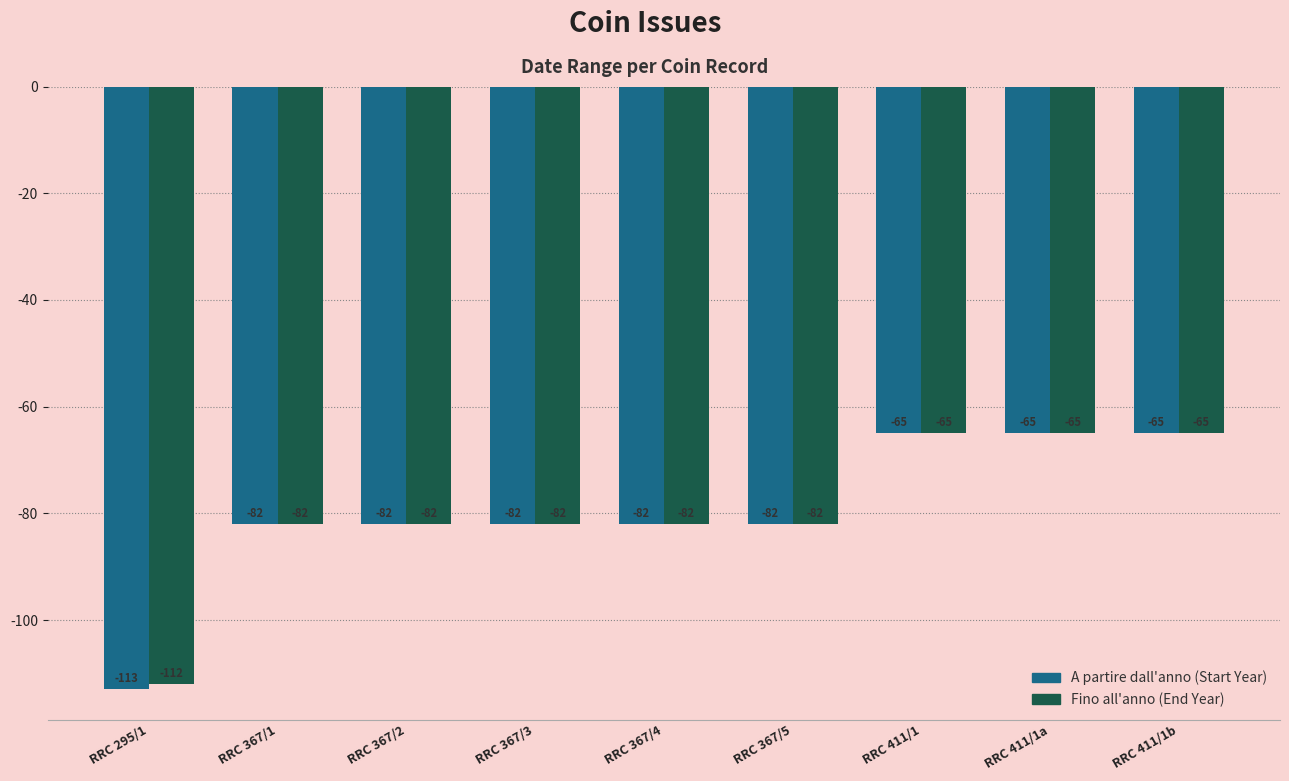

What is the minimum value shown in the chart?

-113